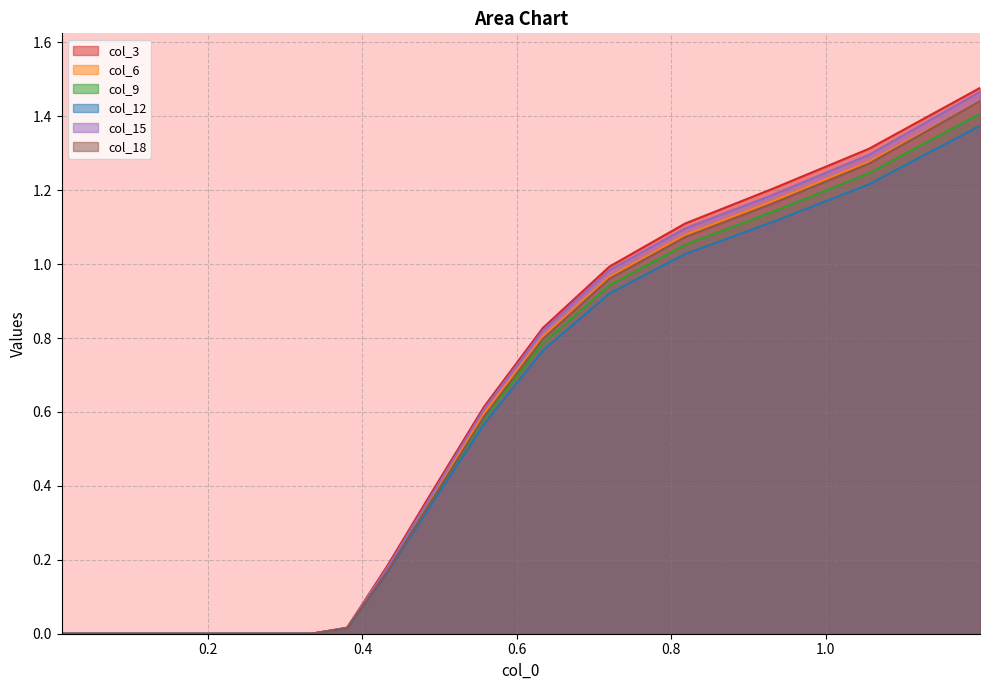

Which series changed the most between 0.0493183462729418 and 0.334671486106693?

col_3